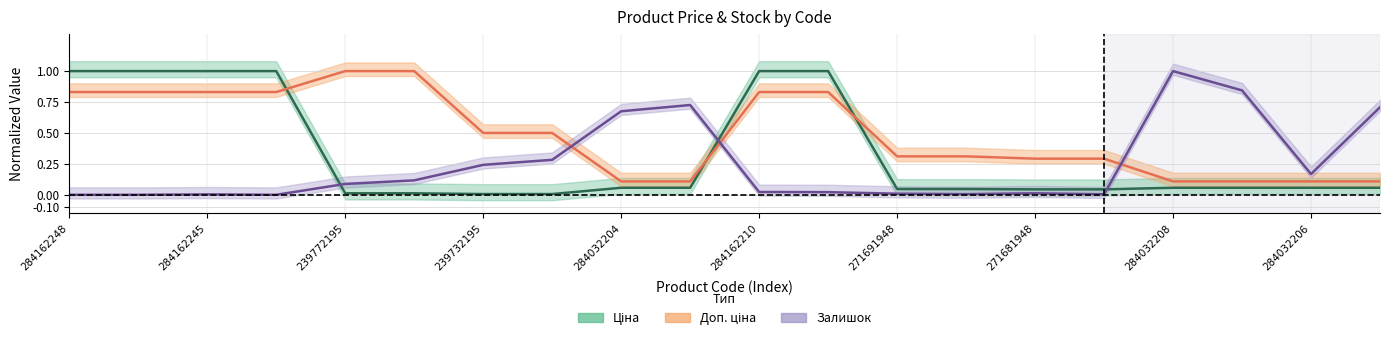

How many lines are shown in the chart?

3